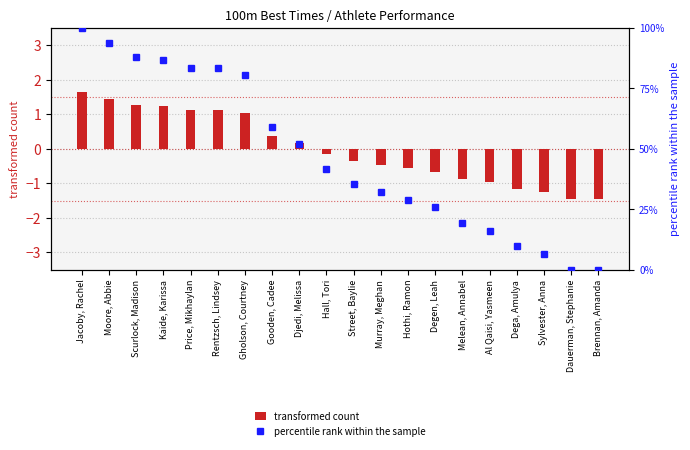

At which label does transformed count first exceed 0?

Jacoby, Rachel